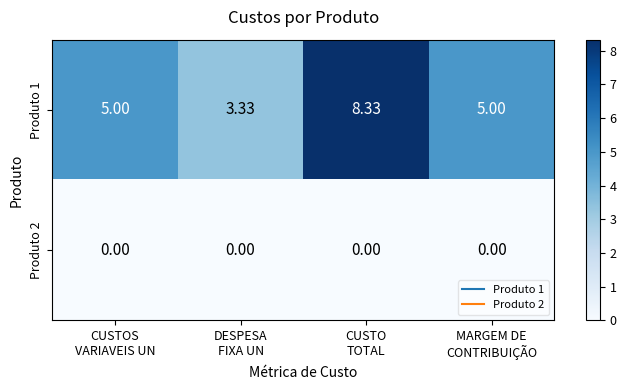

How many values in the Produto 1 series are below 5?

1